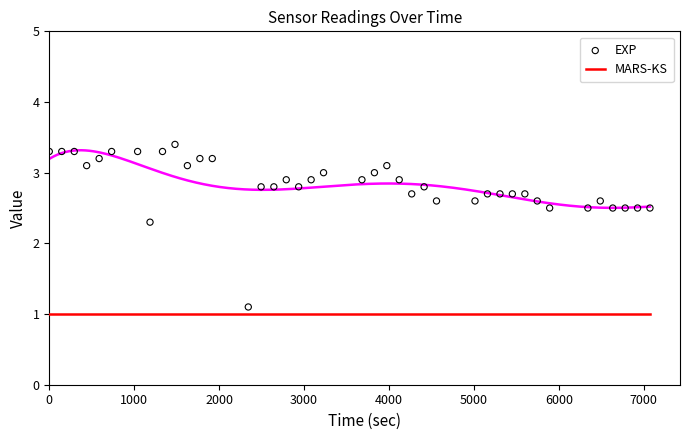

Which series has the largest total across all categories?

EXP